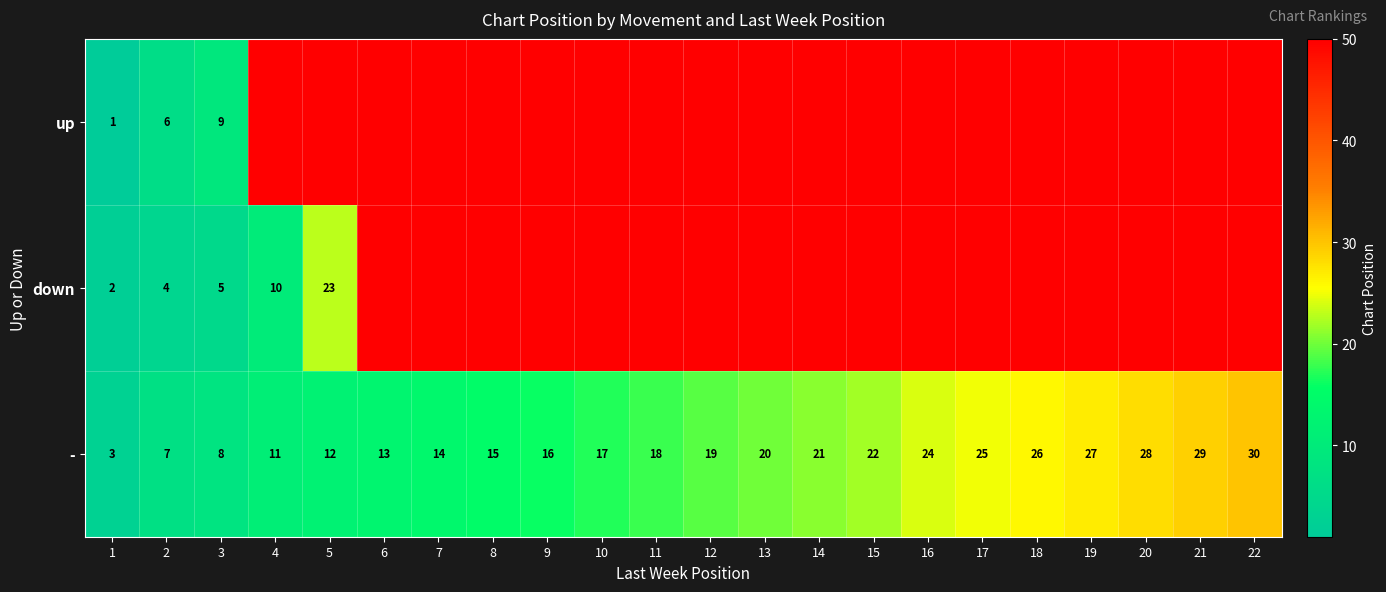

The value of - at 20 is 38. True or false?

False